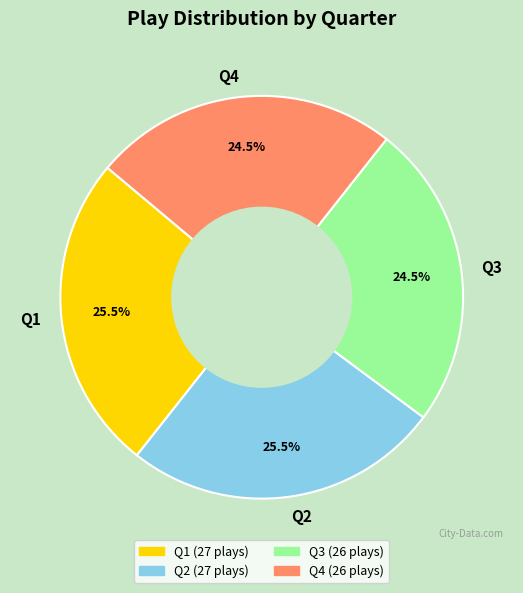

Does Q3 represent more than half of the total?

No